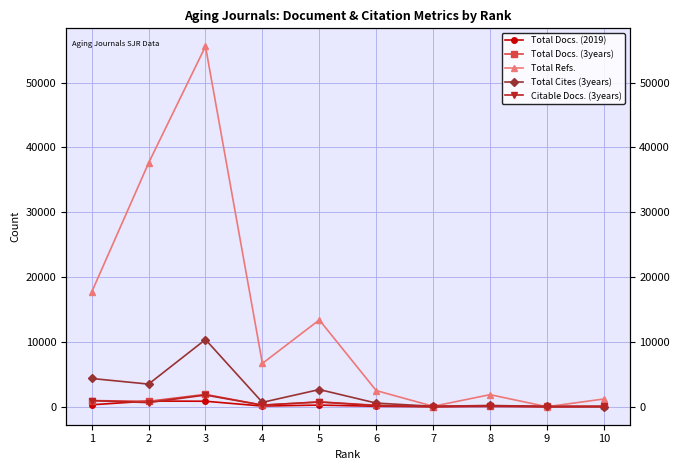

At which label does Total Cites (3years) first exceed 668?

1